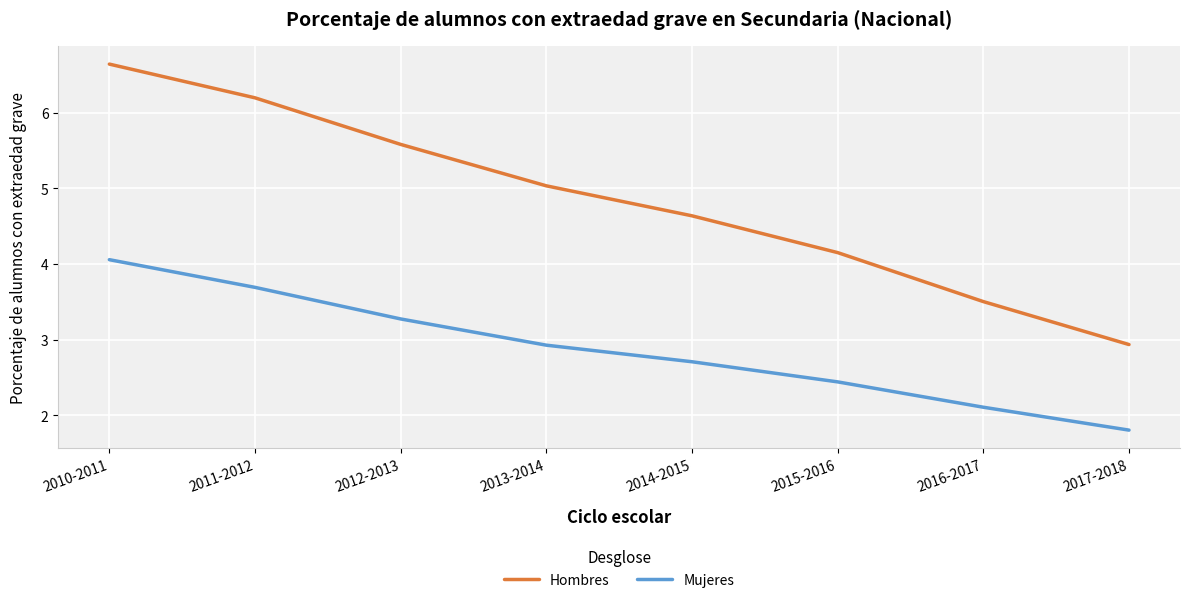

True or false: Hombres has more than 0 interior local peaks.

False